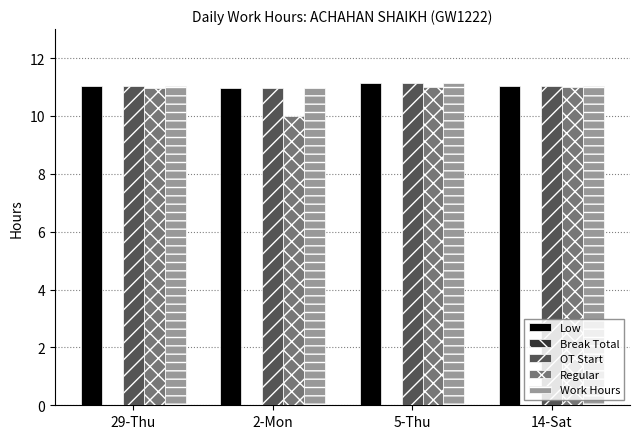

Which series has the widest spread of values?

Regular